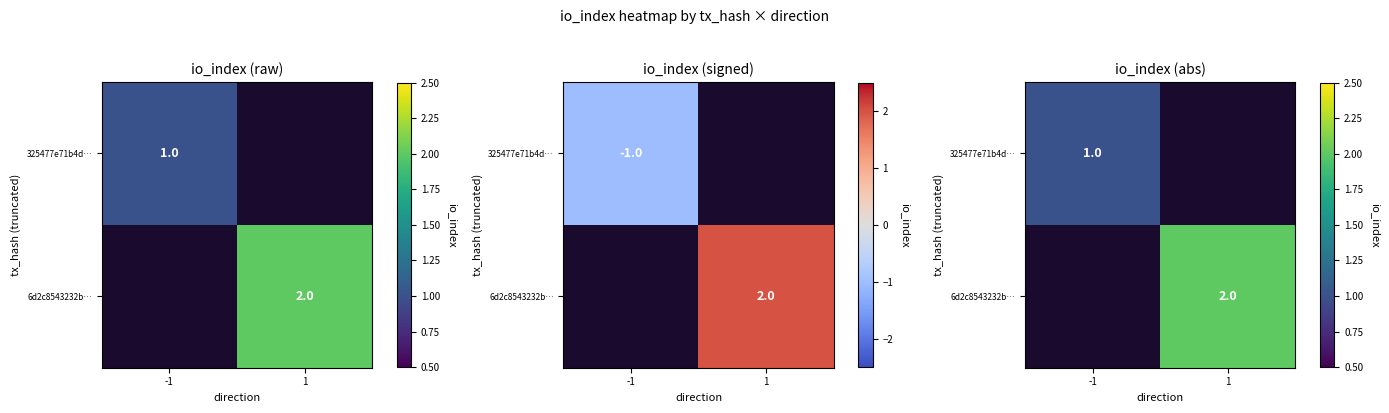

What is the approximate value of 325477e71b4d… at -1?

1.0